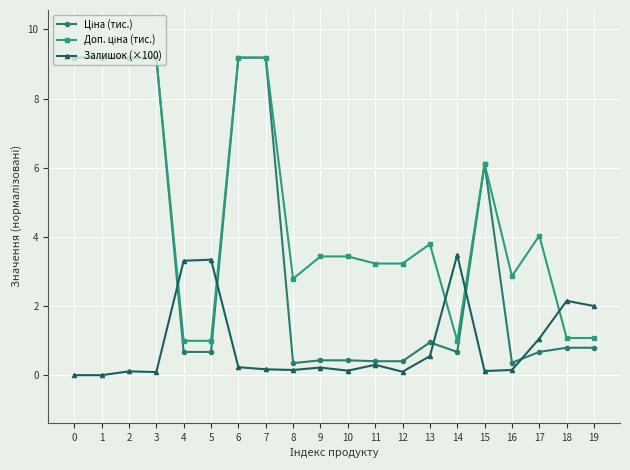

What is the maximum value shown in the chart?

9.2